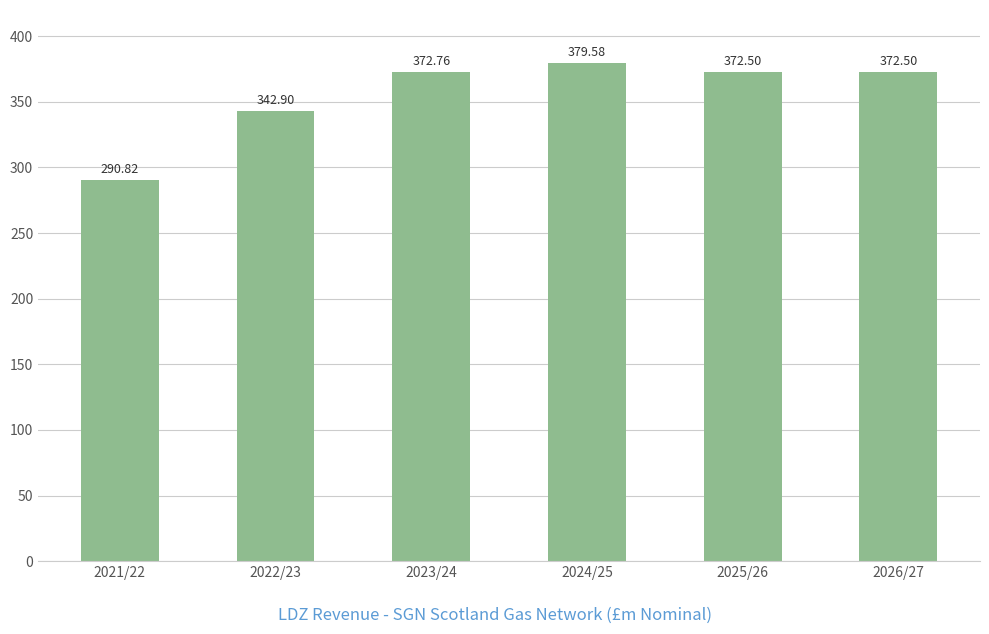

At which label is the value closest to 335?

2022/23